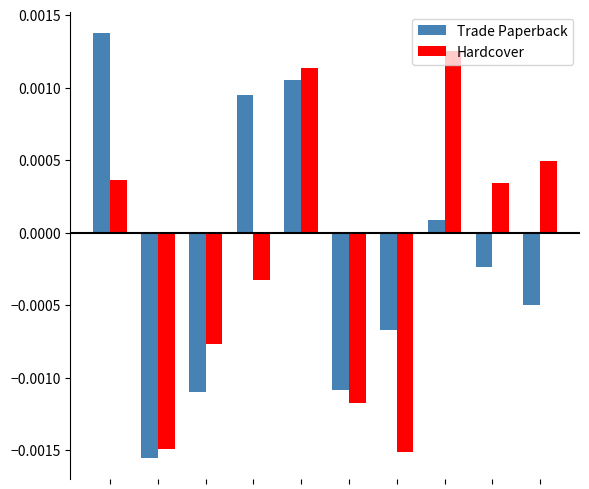

At how many categories does at least one series exceed 0?

6